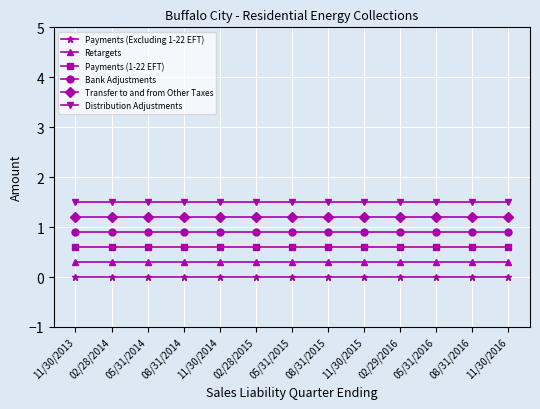

What is the label of the 9th point from the left?

11/30/2015